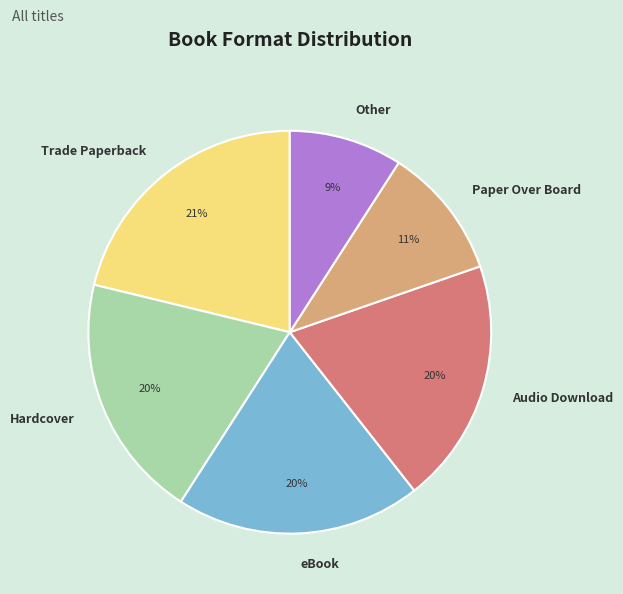

What is the smallest slice in the pie chart?

Other